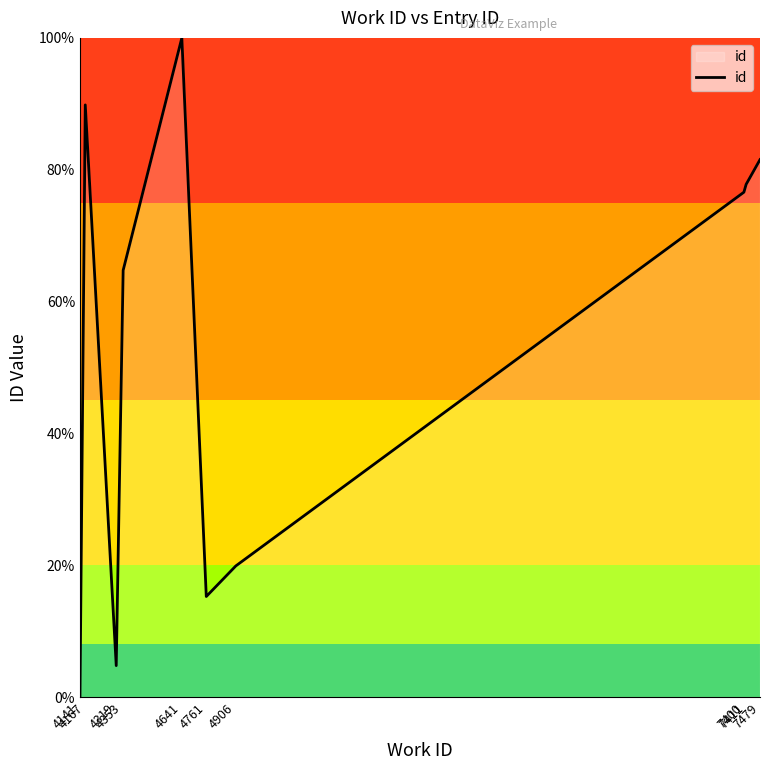

True or false: the data shows 6.6 at 4906.

False